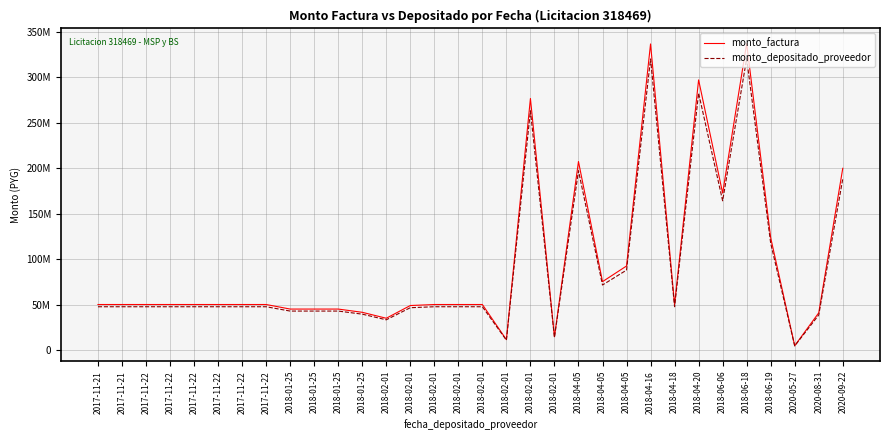

Which series has the widest spread of values?

monto_factura